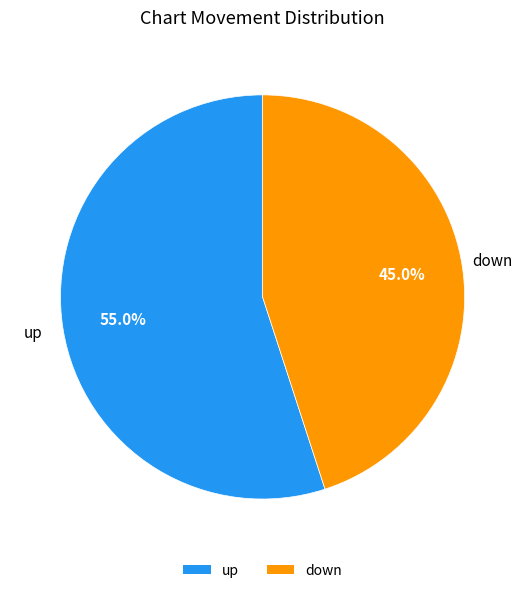

To the nearest percent, what is the combined percentage of up and down?

100%